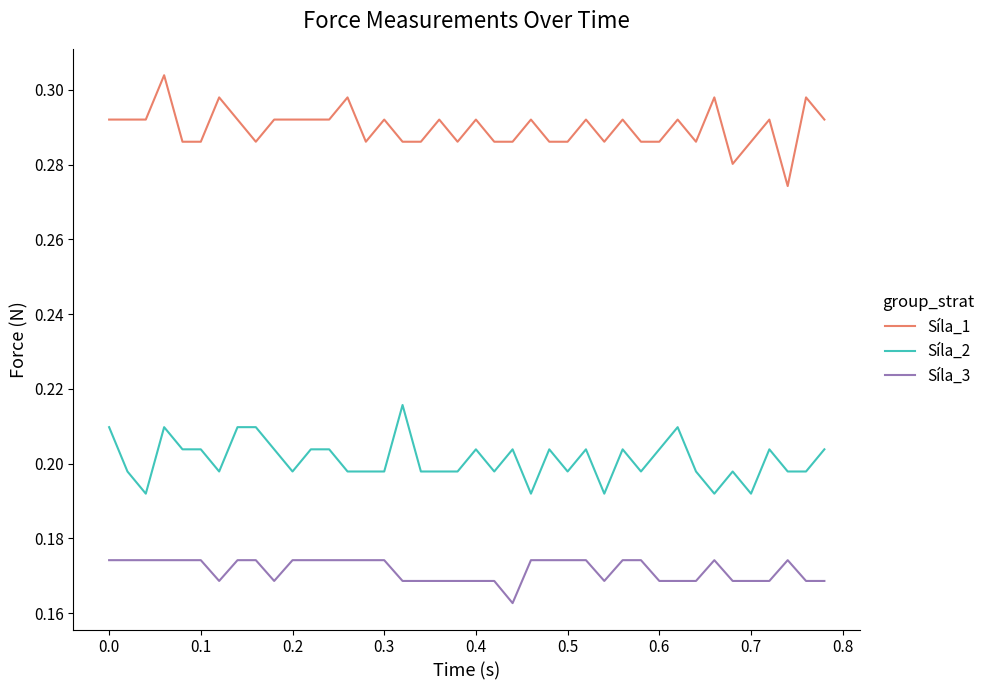

Rank the series by their maximum value, from highest to lowest.

Síla_1, Síla_2, Síla_3